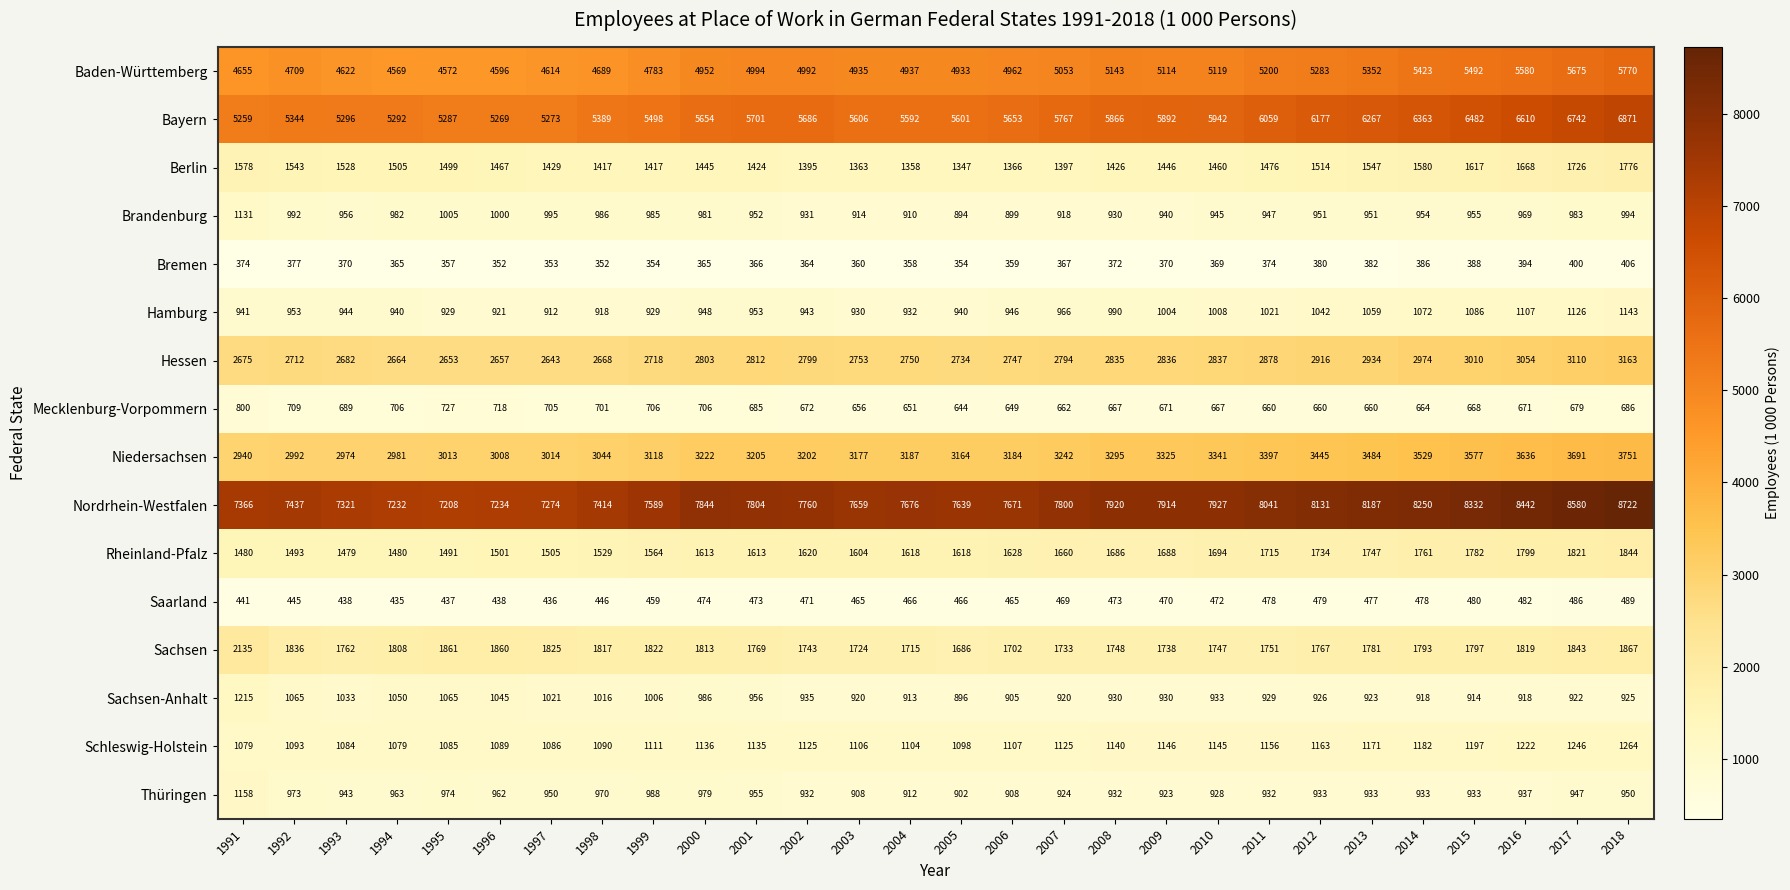

Which series changed the most between 2005 and 2018?

Bayern